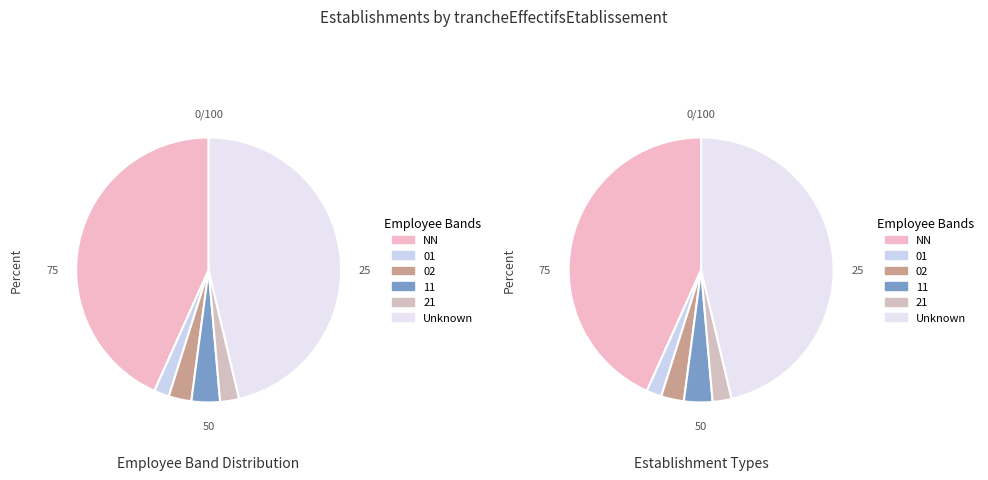

To the nearest percent, what is the average slice percentage?

17%